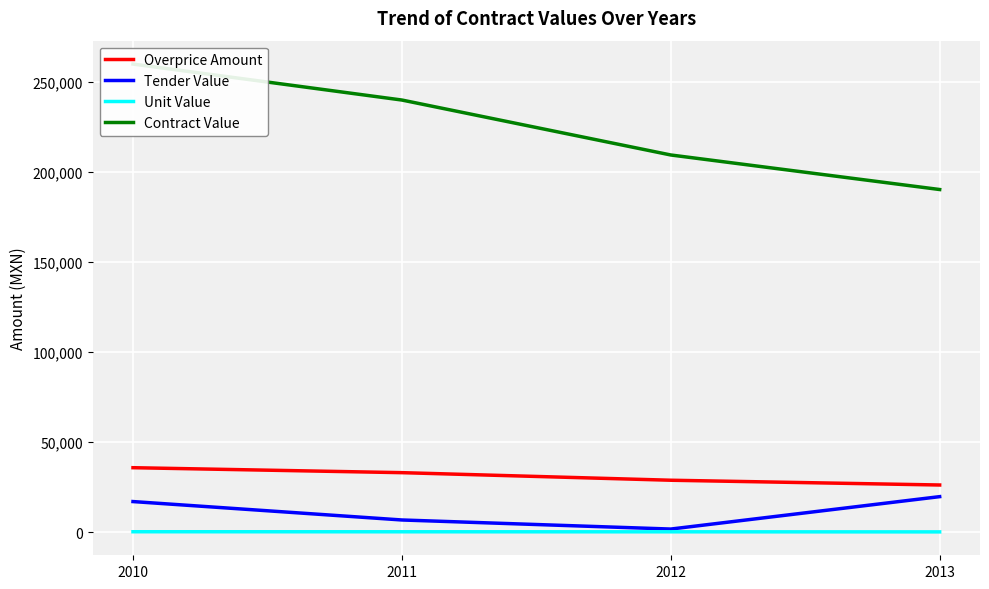

What is the average value of the Overprice Amount series?

31014.3